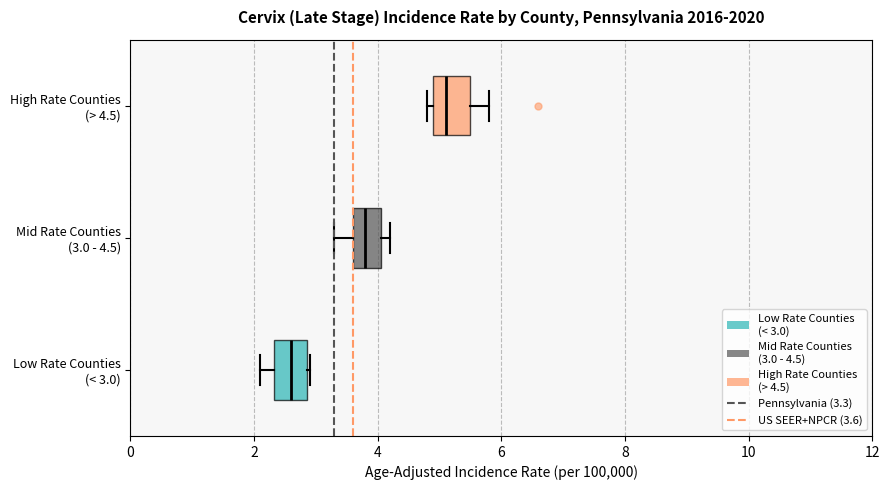

Where is the right edge of the box for Mid Rate Counties (3.0 - 4.5) on the x-axis? The values are not printed on the chart, so give them approximately, as read against the axis.

4.0